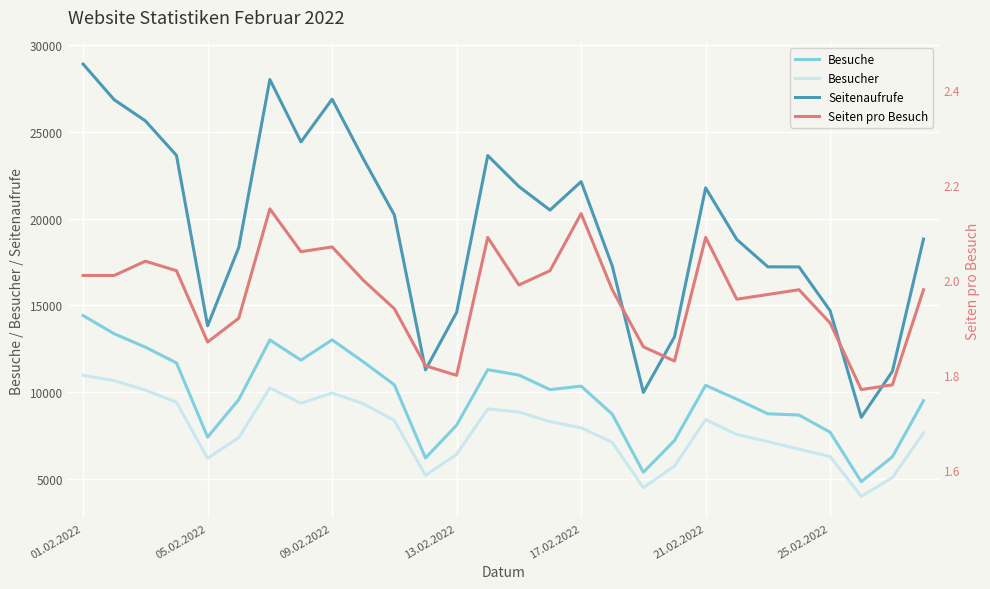

What is the lowest value of the Besuche series?

4839